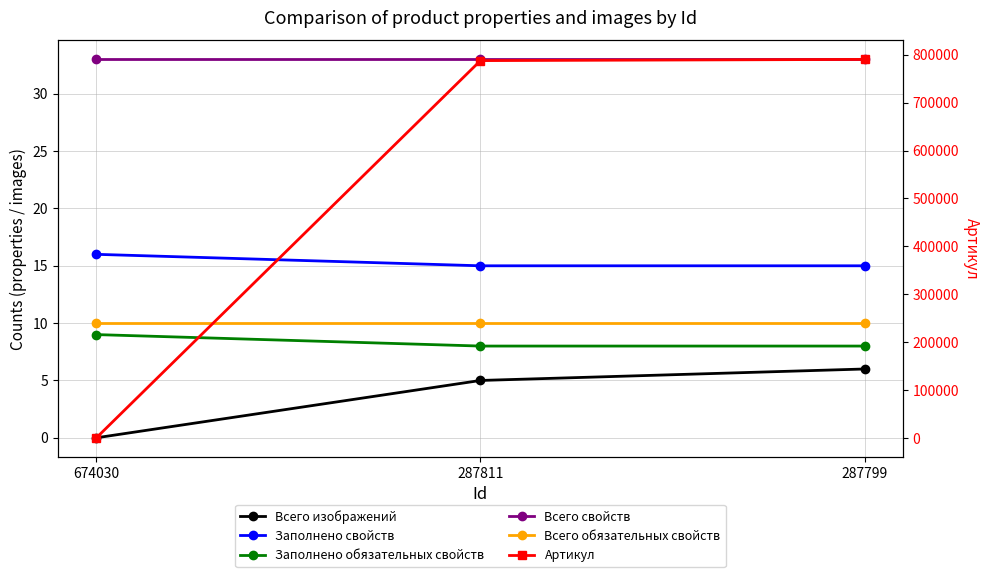

At which label is Всего обязательных свойств closest to 10?

674030